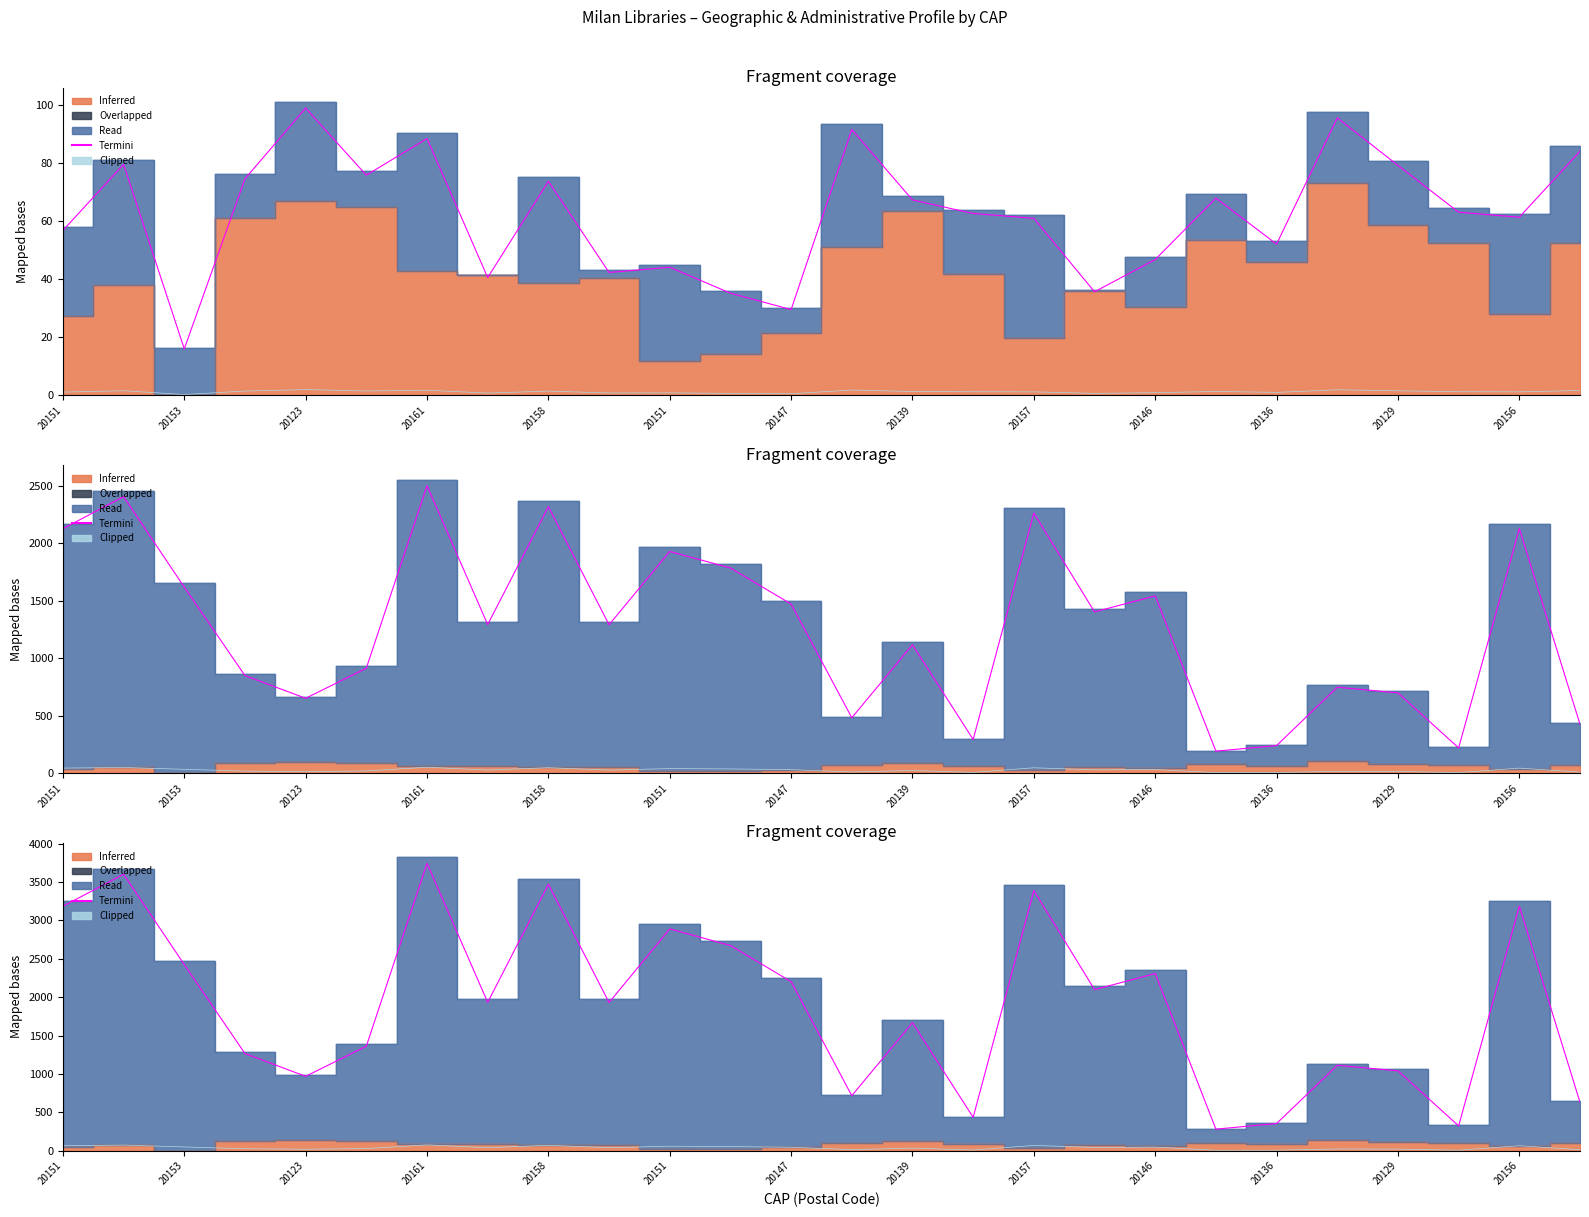

What is the sum of all Termini values?

49207.9